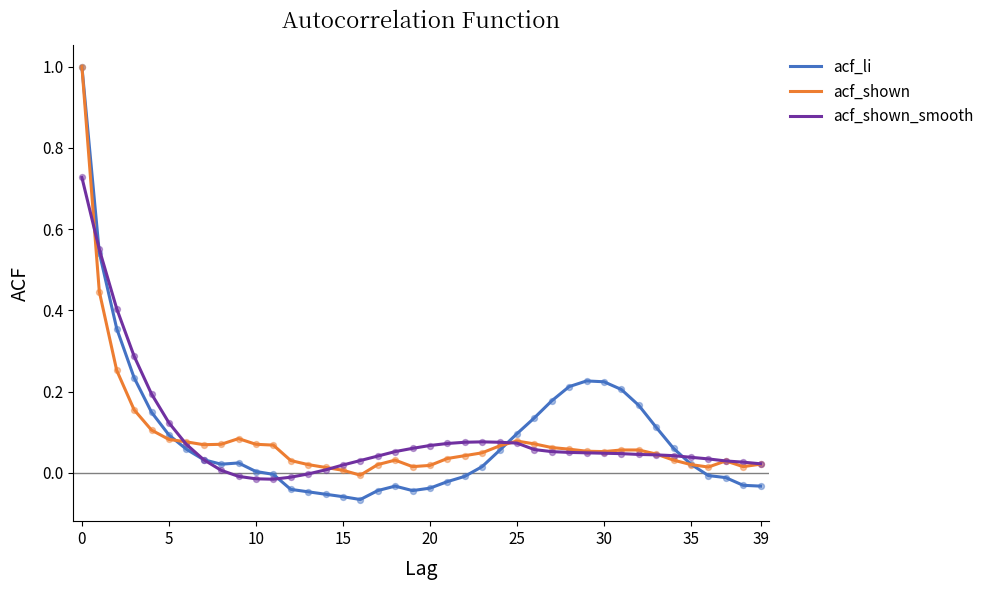

At how many categories does at least one series exceed 0?

40